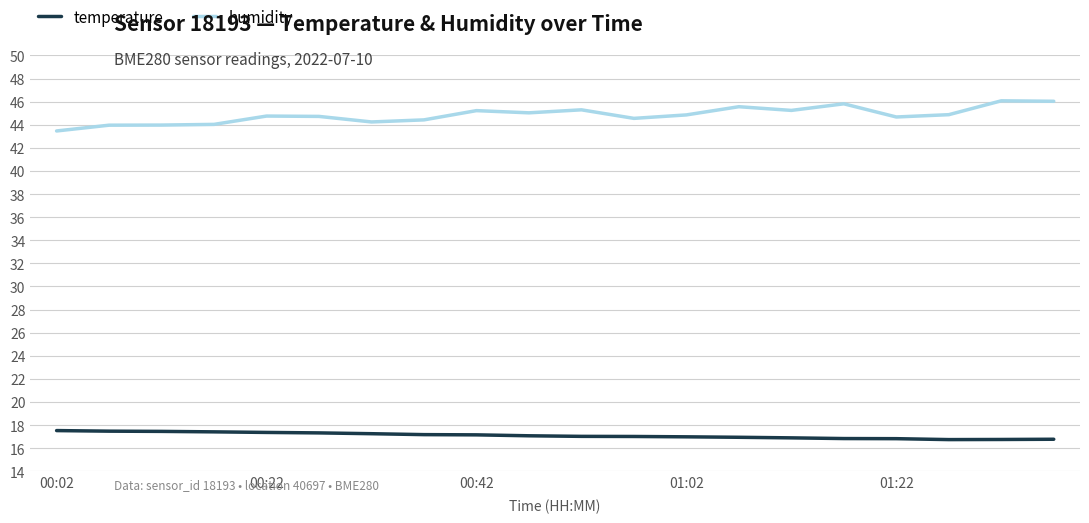

Which series has the largest total across all categories?

humidity